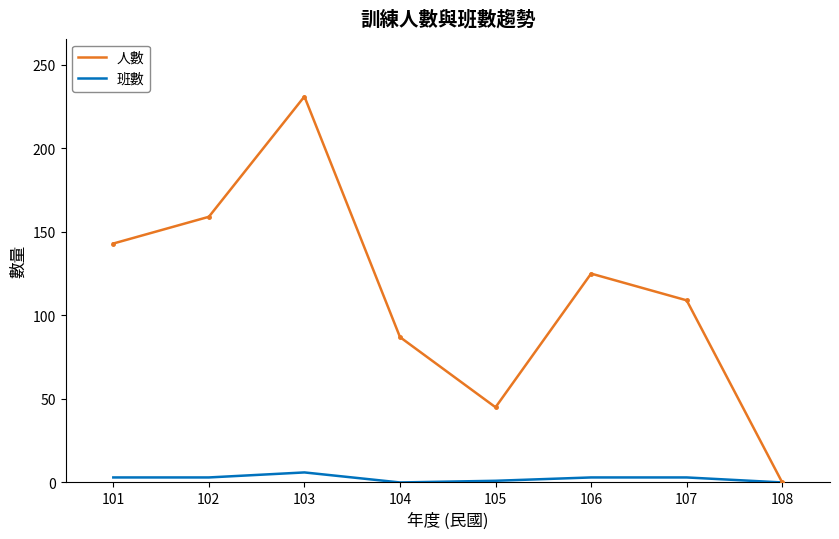

Rank the categories by 人數 value from lowest to highest.

108, 105, 104, 107, 106, 101, 102, 103